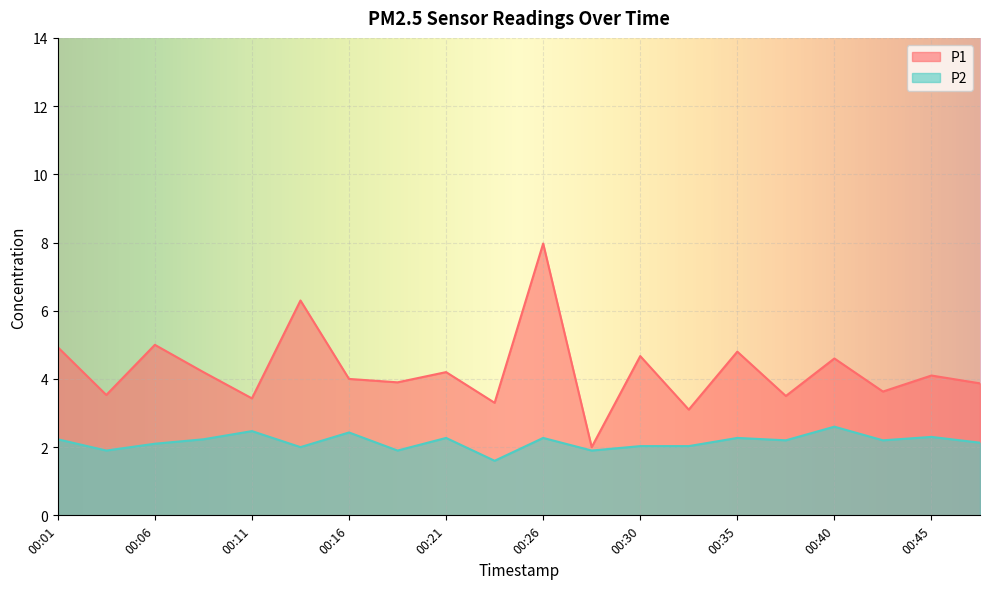

Between 00:21 and 00:45, which series saw the biggest shift?

P1